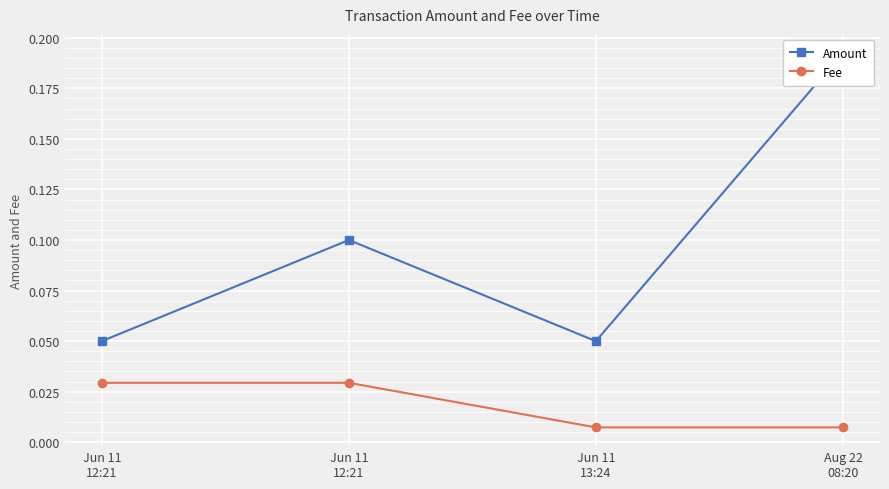

What is the highest value of the Amount series?

0.2